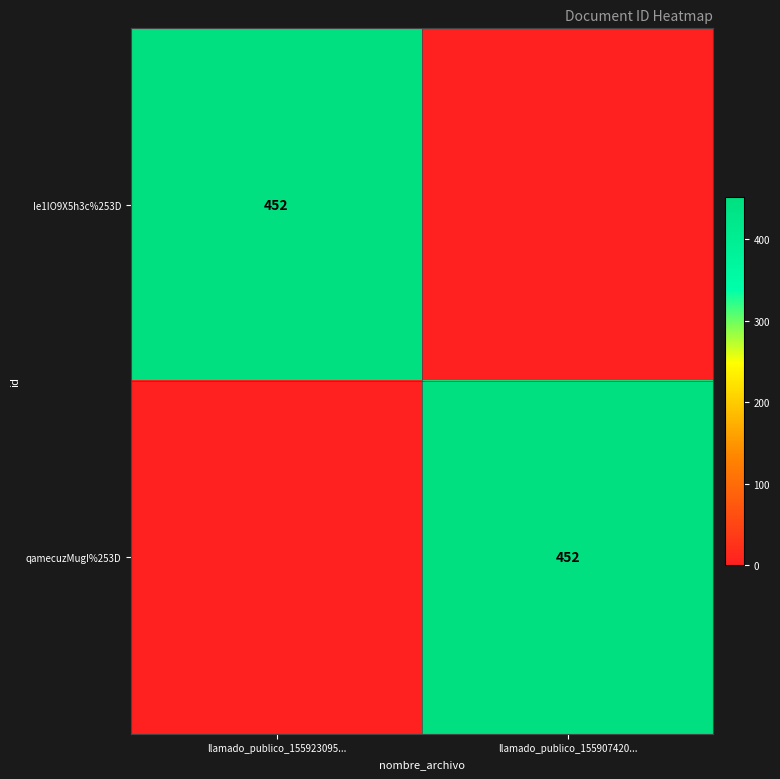

At how many categories does at least one series exceed 267?

2